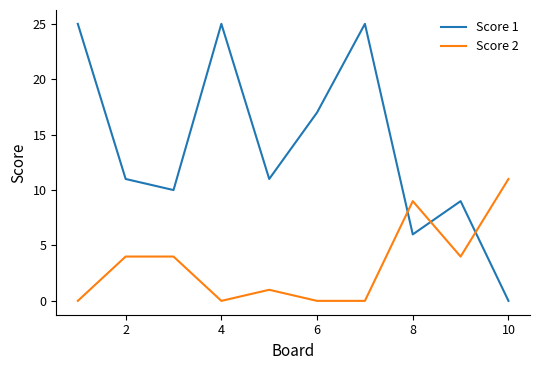

What is the maximum value shown in the chart?

25